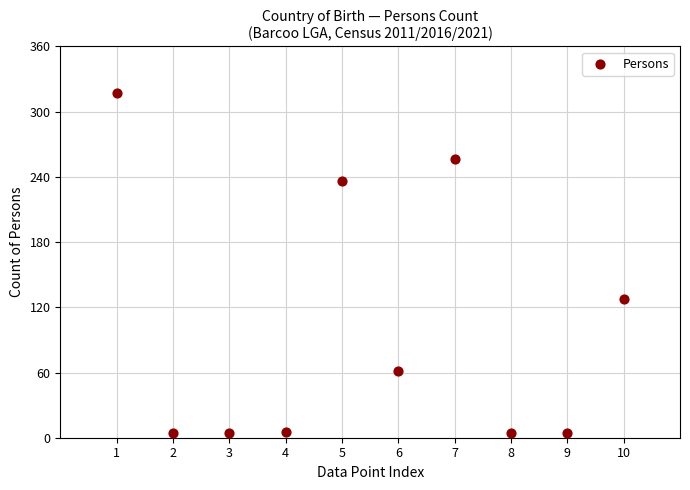

What is the average Y value?

102